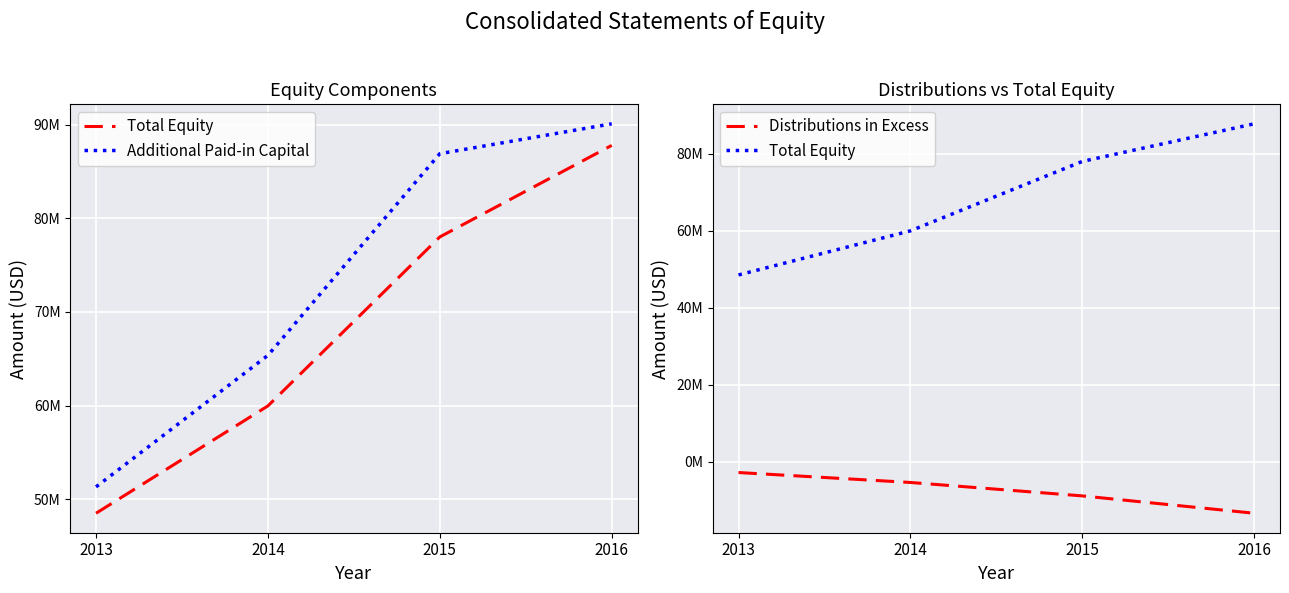

Which series has the largest total across all categories?

Additional Paid-in Capital